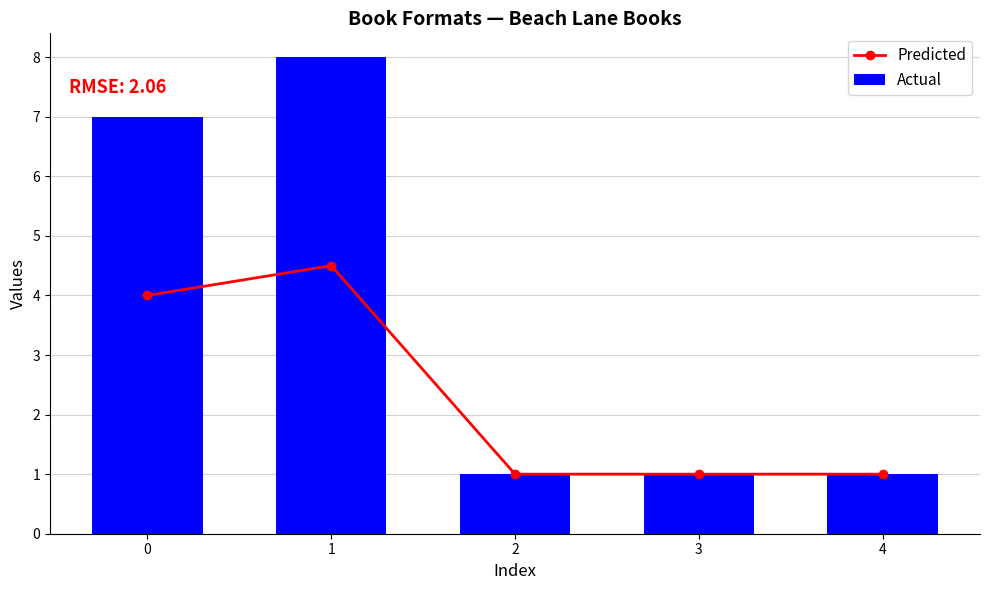

Rank the series at 4 from highest to lowest value.

Predicted, Actual